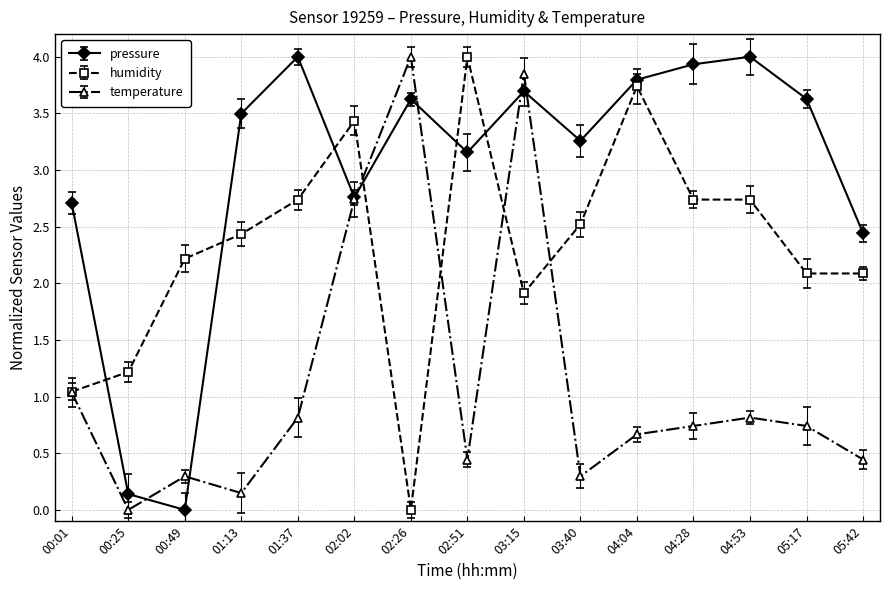

What is the difference between the temperature values at 05:42 and 04:04?

0.2